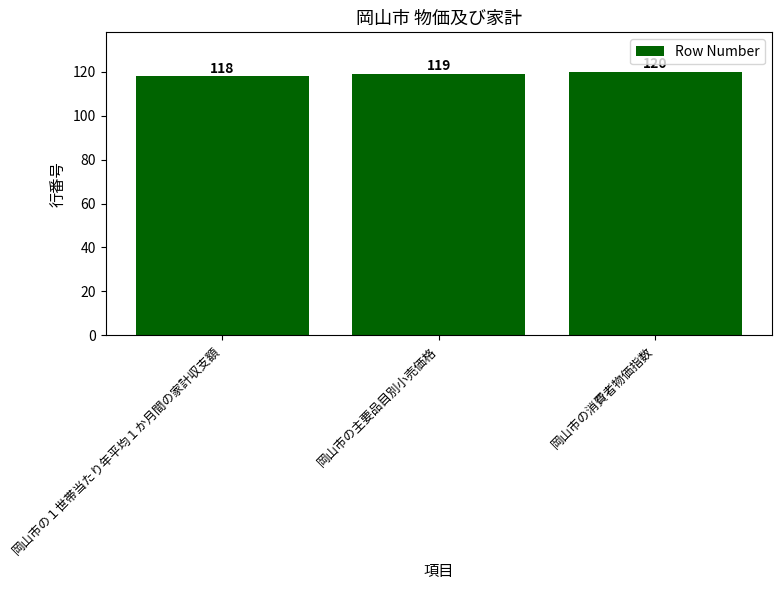

Is it true that the value at 岡山市の主要品目別小売価格 is 119?

True